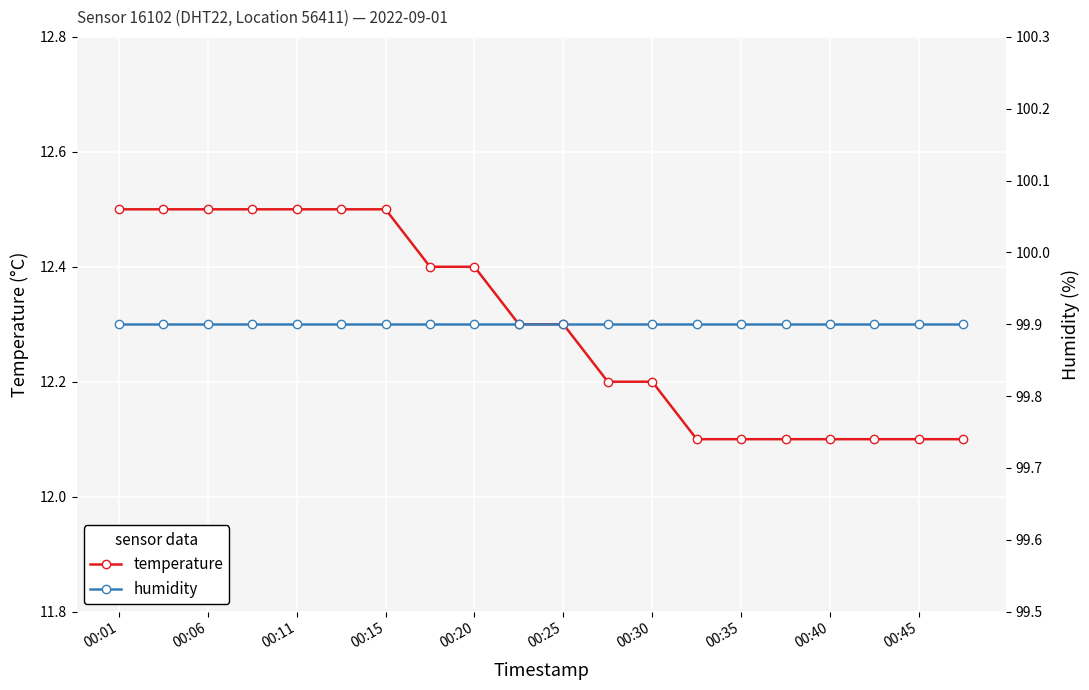

The temperature series shows 12.5 at 00:06. True or false?

True